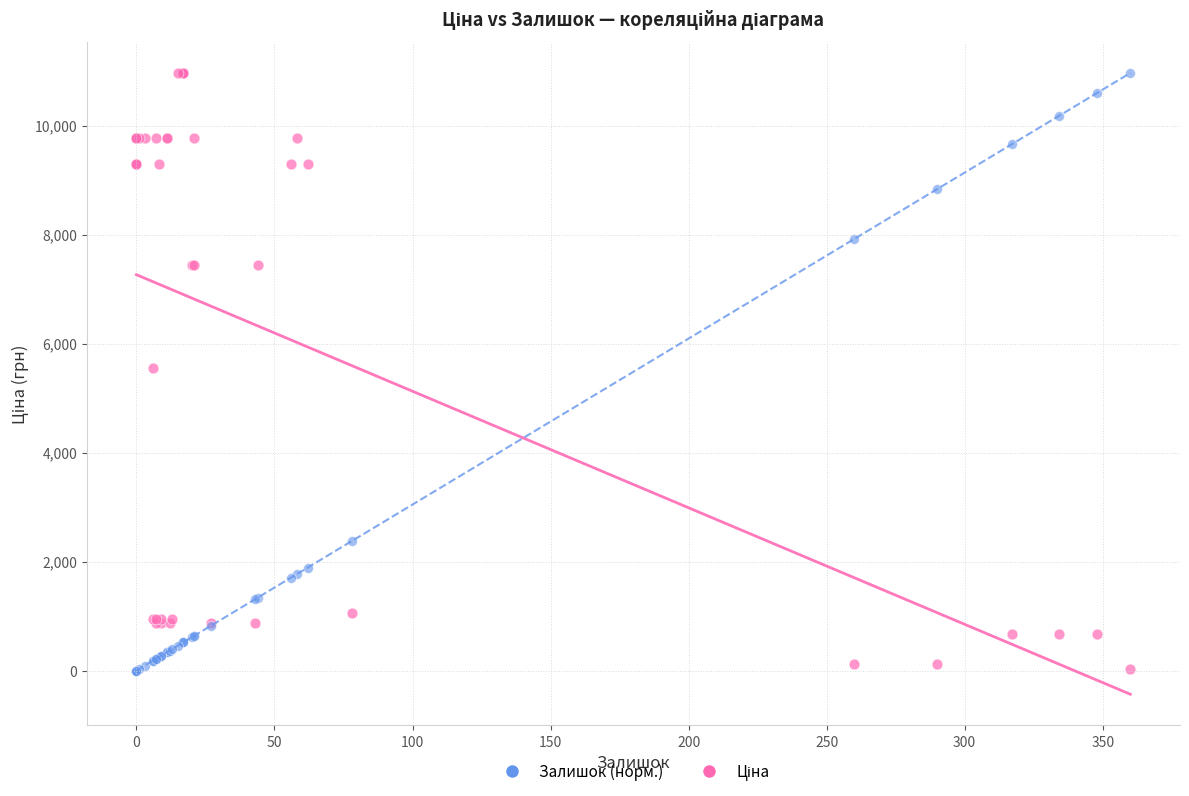

What is the X range (max minus min) for the scatter plot?

360.0